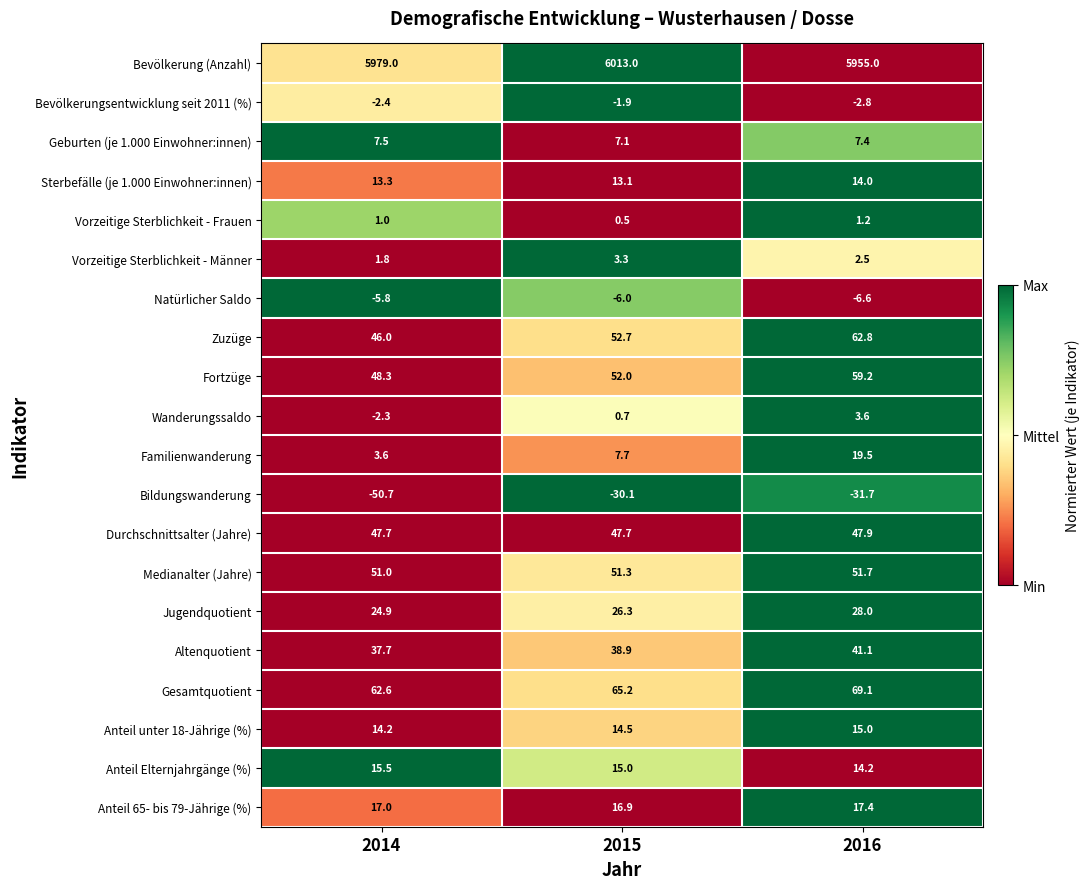

At which category is the sum across all series the highest?

2015